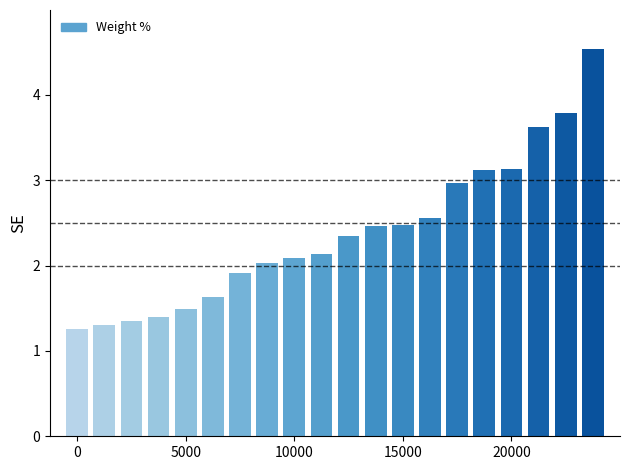

What is the sum of all values?

47.6